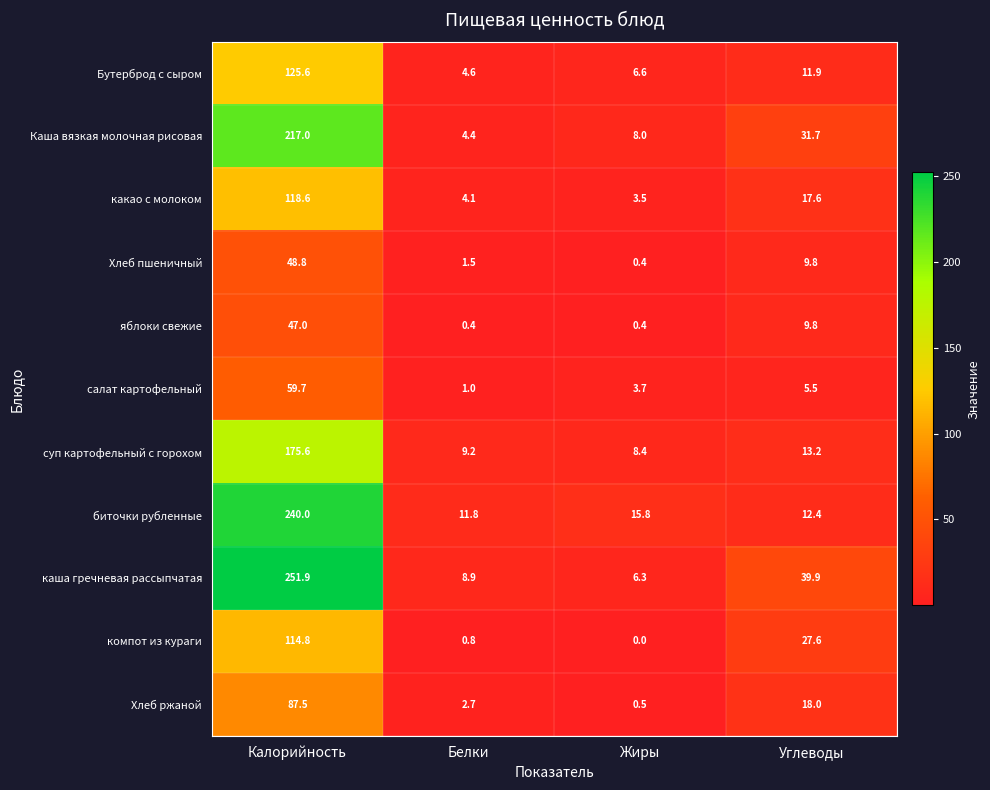

At how many categories does at least one series exceed 67?

1